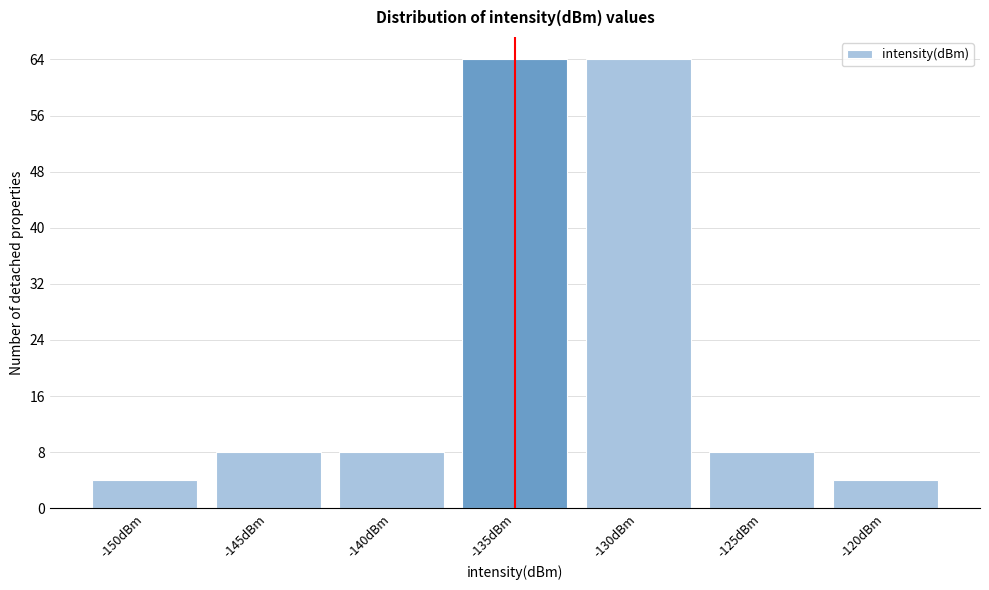

Reading right to left, transcribe all the data shown in this chart.

4	8	64	64	8	8	4